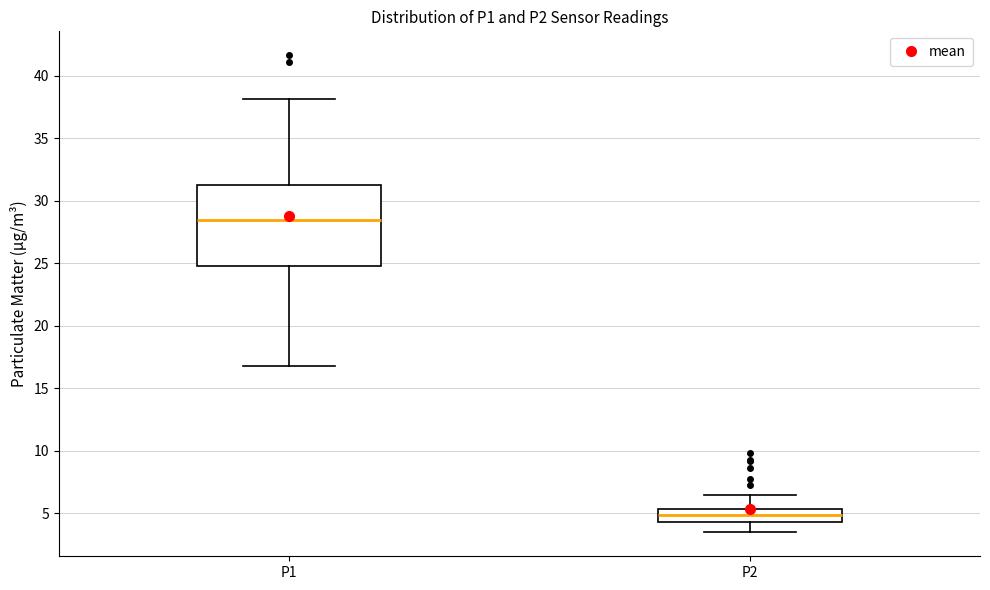

Reading left to right, transcribe this box plot: for each box, give where its median line is, the range the box spans, and where its two whiskers end, as read against the y-axis. The values are not printed on the chart, so give them approximately, as read against the axis.

P1: median 28.5, box 25.0 to 31.5, whiskers 17.0 to 38.0
P2: median 5.0, box 4.5 to 5.5, whiskers 3.5 to 6.5